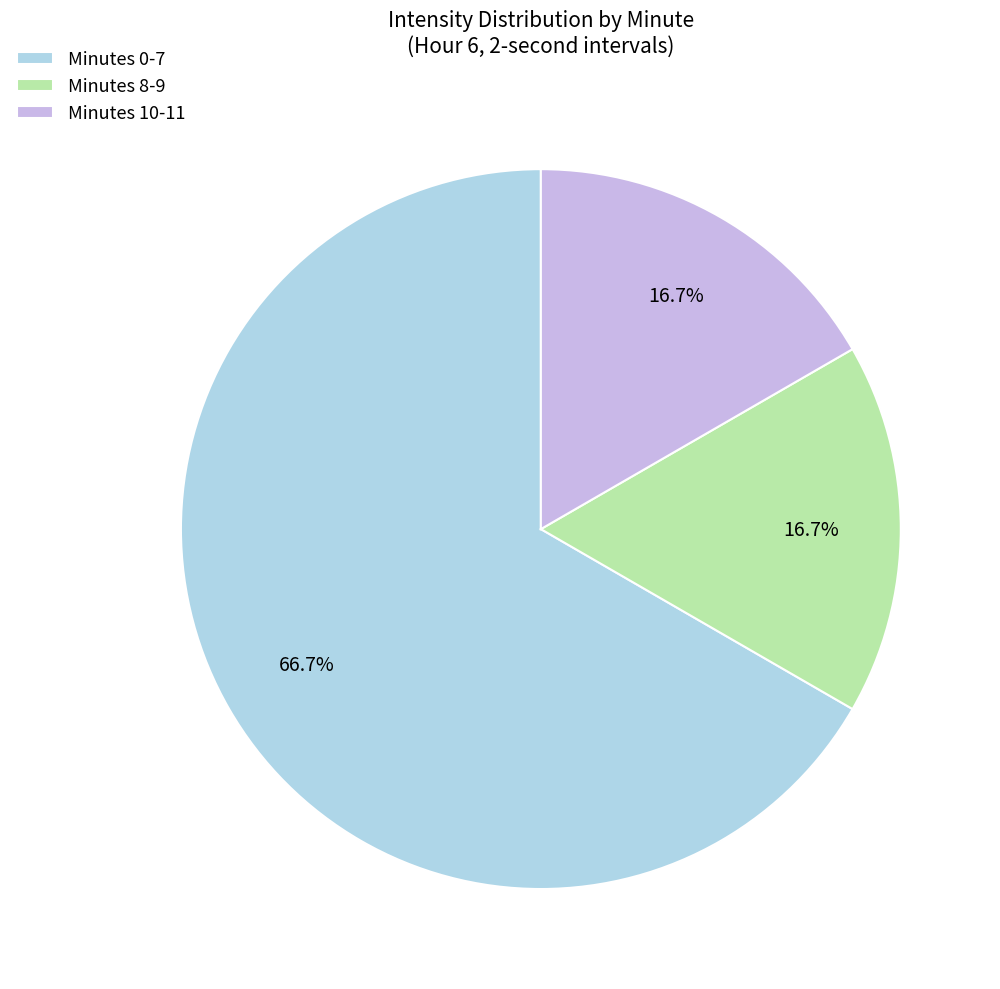

To the nearest percent, what is the average slice percentage?

33%